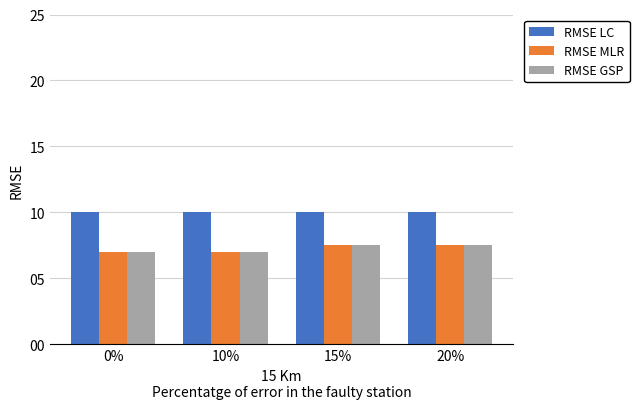

What is the spread (max minus min) of values at 0%?

3.0